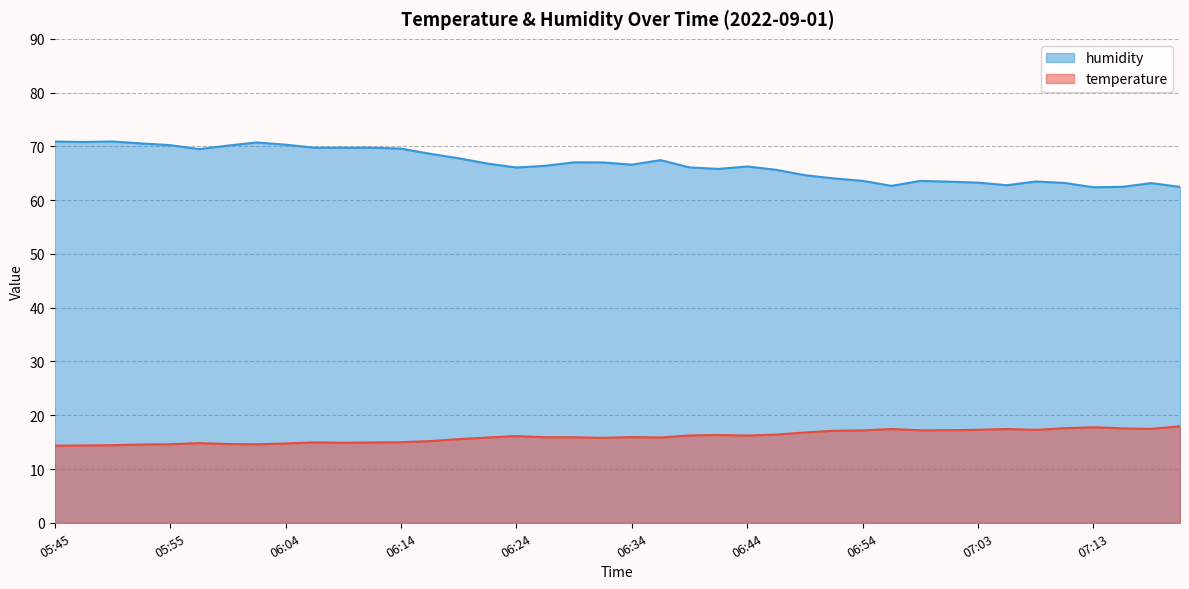

What is the value of the temperature point at the 32nd from the left?

17.2